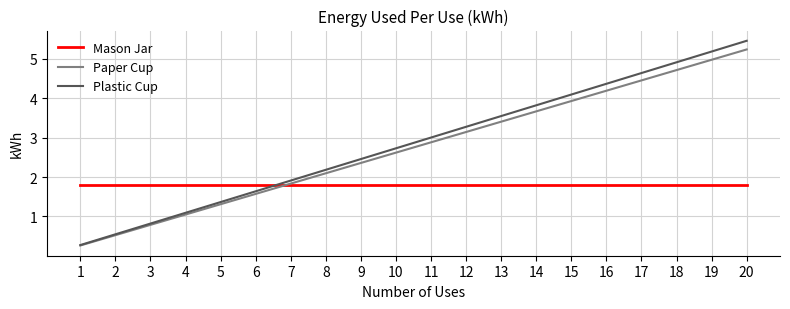

How many lines are shown in the chart?

3